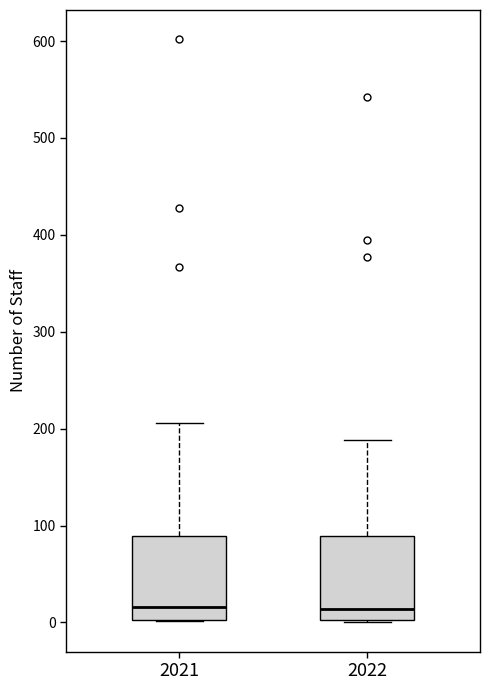

Reading left to right, read every box against the y-axis: the position of its median line, the range the box covers, and the ends of its whiskers. The values are not printed on the chart, so give them approximately, as read against the axis.

2021: median 20, box 0 to 90, whiskers 0 to 210
2022: median 10, box 0 to 90, whiskers 0 to 190